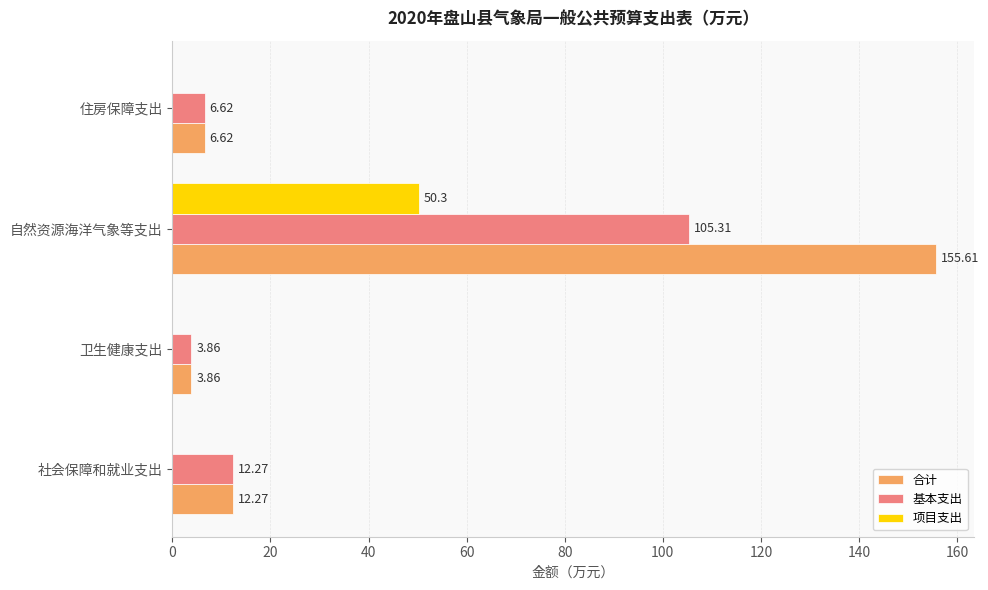

Which series changed the most between 自然资源海洋气象等支出 and 住房保障支出?

合计